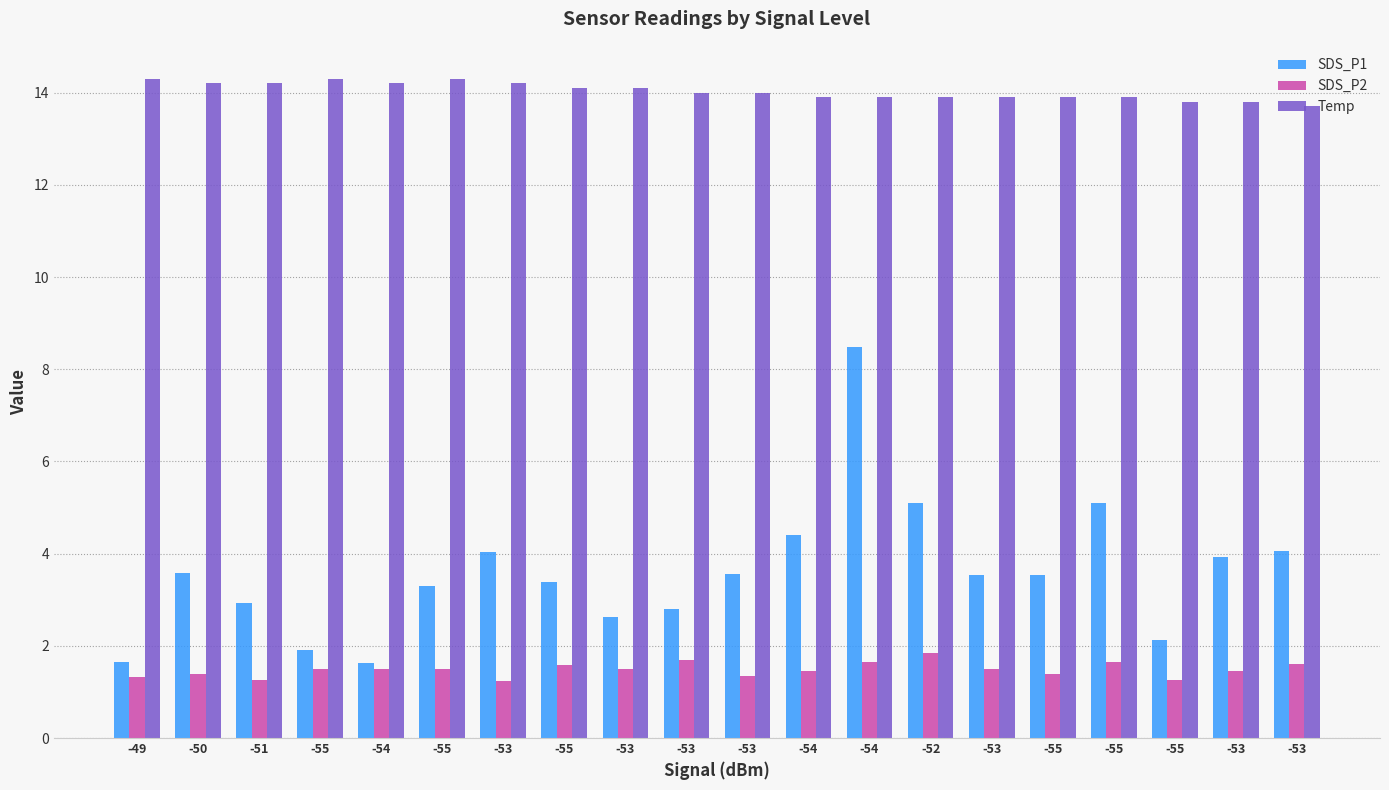

Does the chart contain any negative values?

No